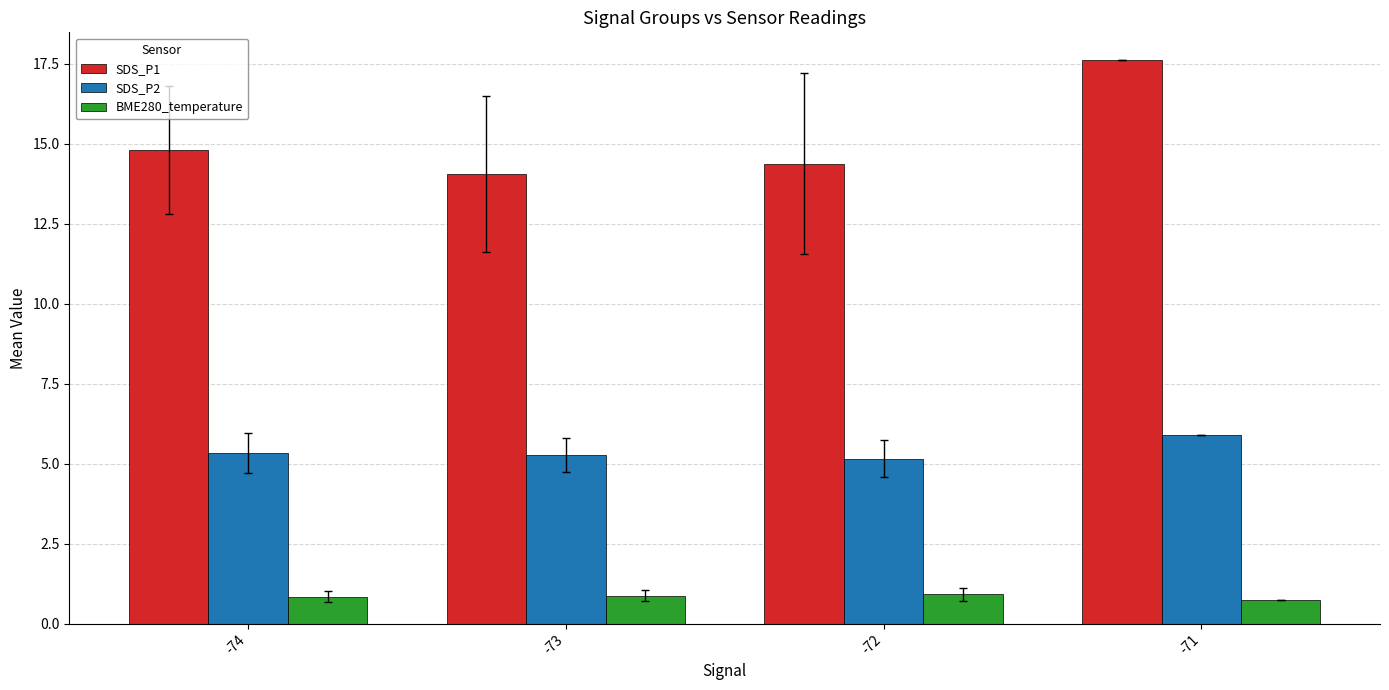

What is the difference between the second highest and minimum values in the BME280_temperature series?

0.1